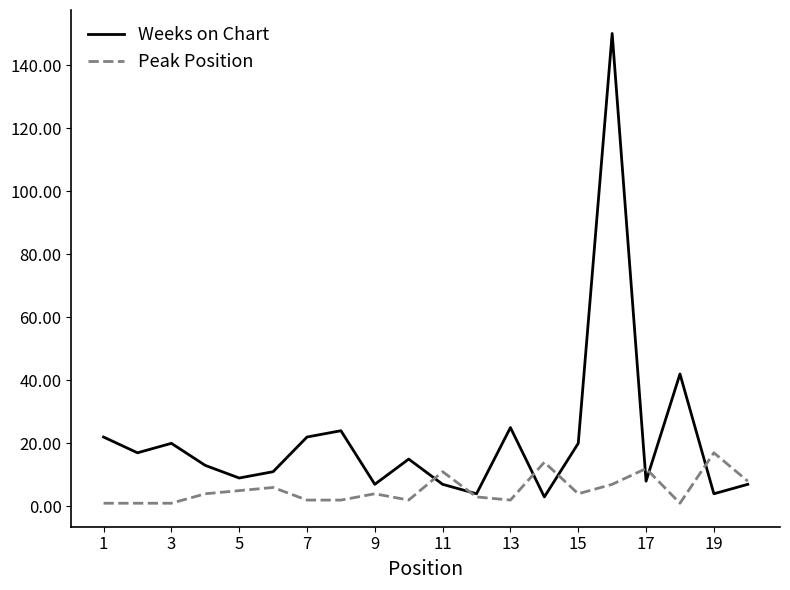

True or false: Peak Position has more than 2 points higher than both neighbors.

True